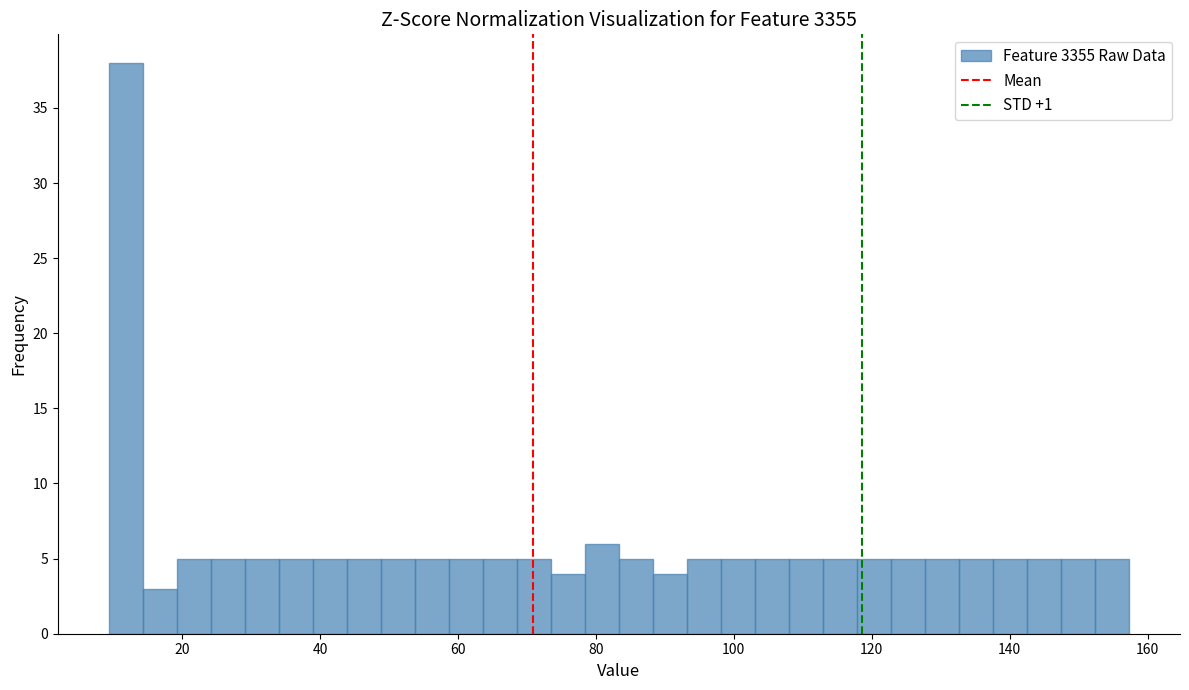

Read against the x-axis, roughly where is the centre of the tallest bar?

12